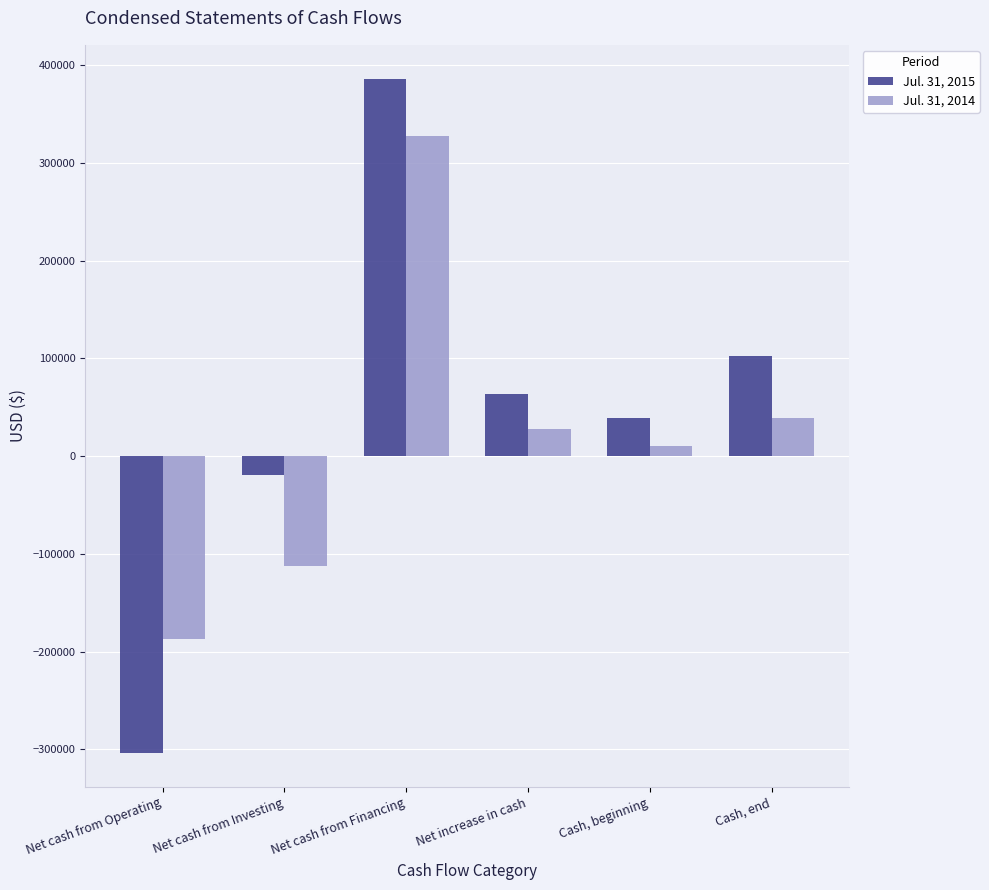

What is the label of the 2nd bar from the left?

Net cash from Investing